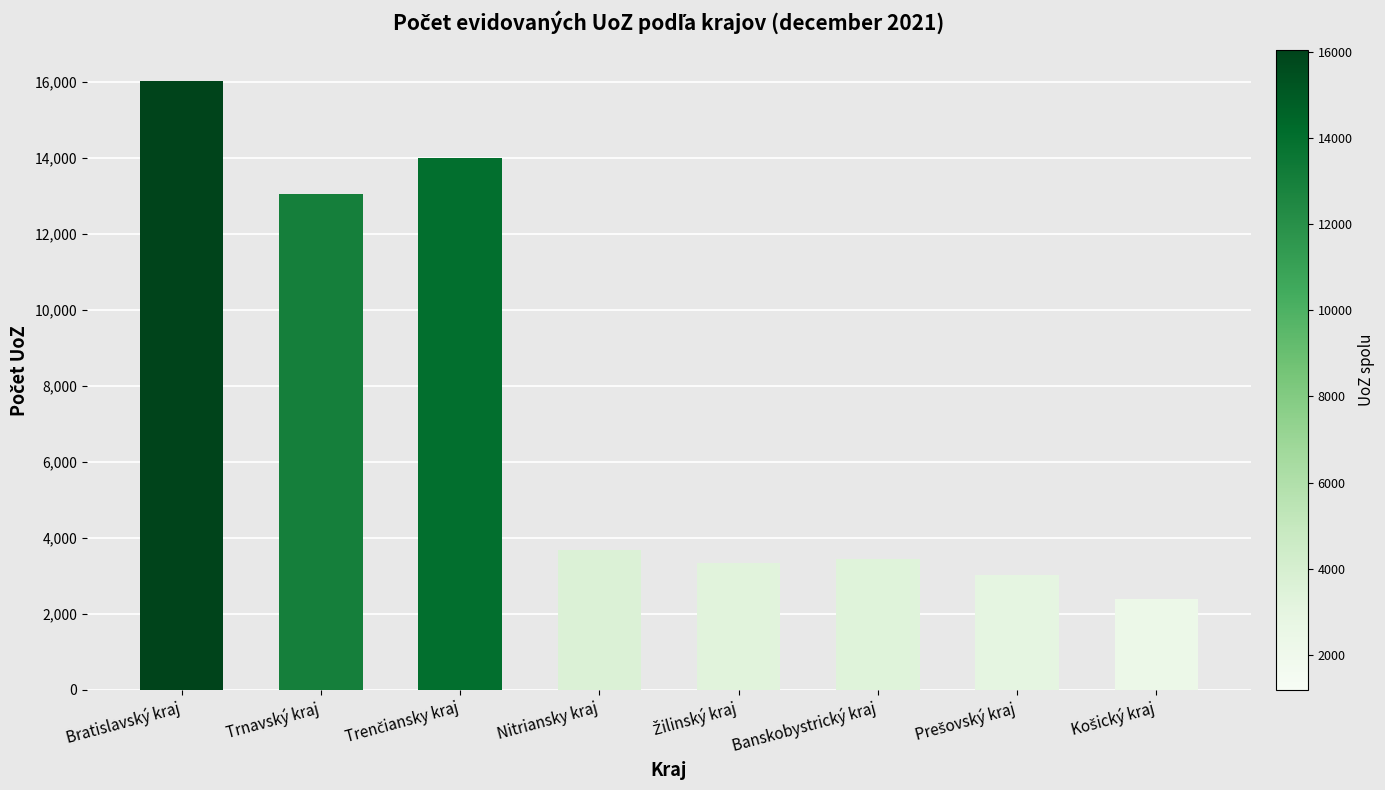

What is the label of the 7th bar from the right?

Trnavský kraj